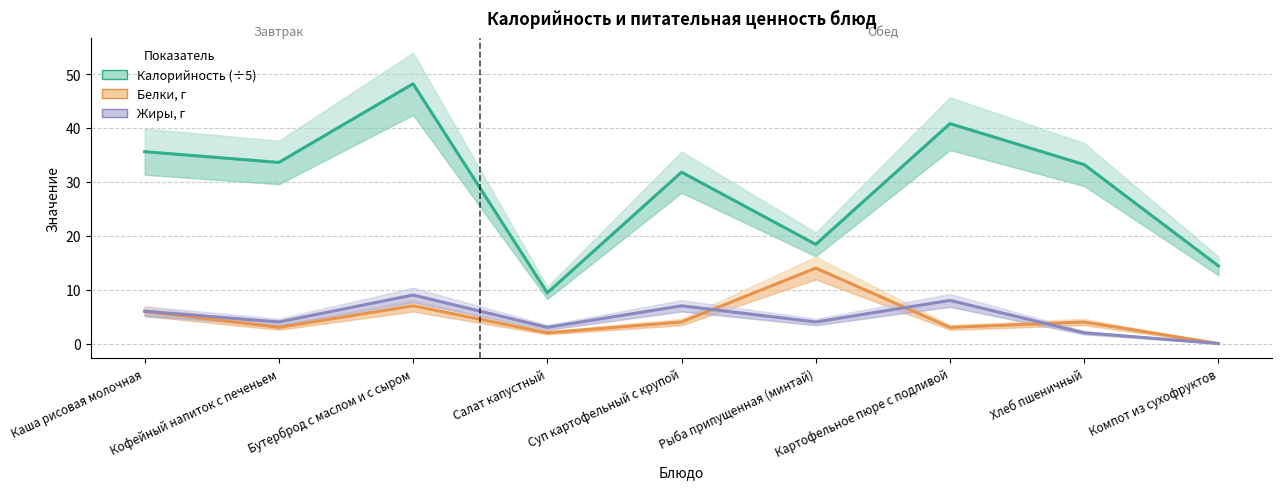

How many lines are shown in the chart?

3